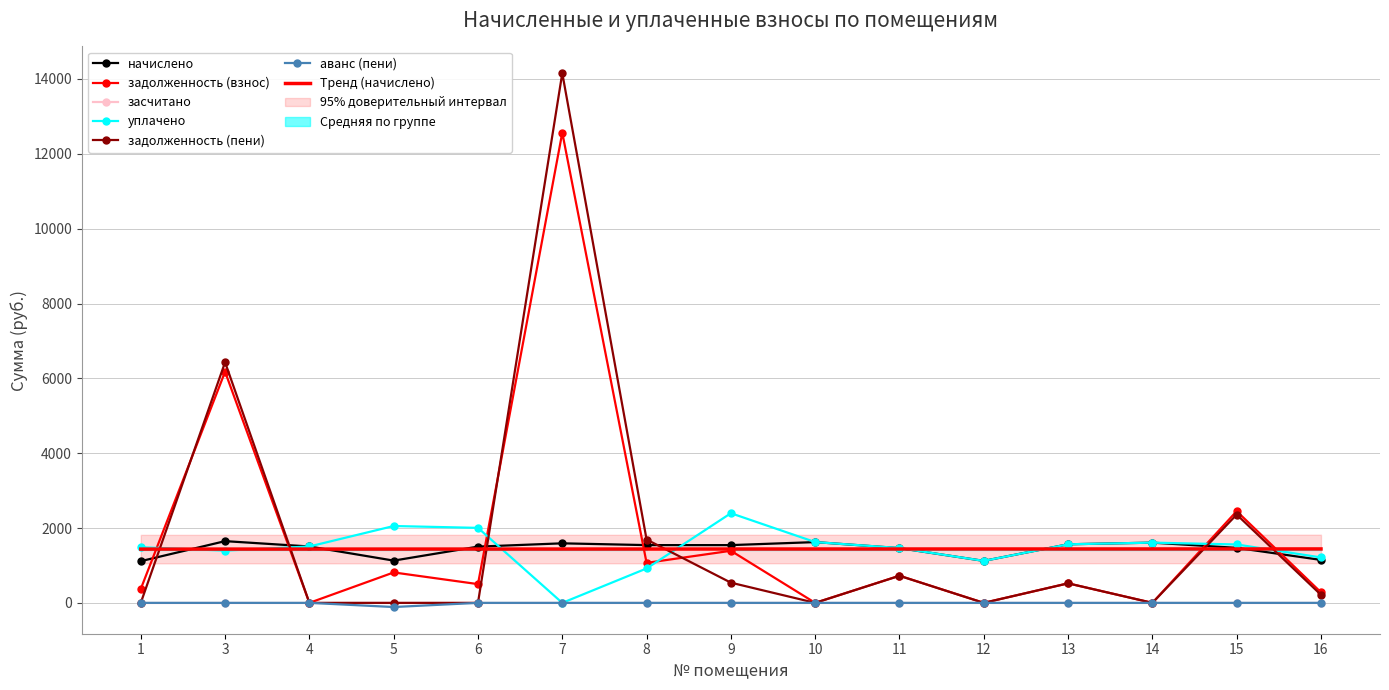

At which category is the sum across all series the highest?

7